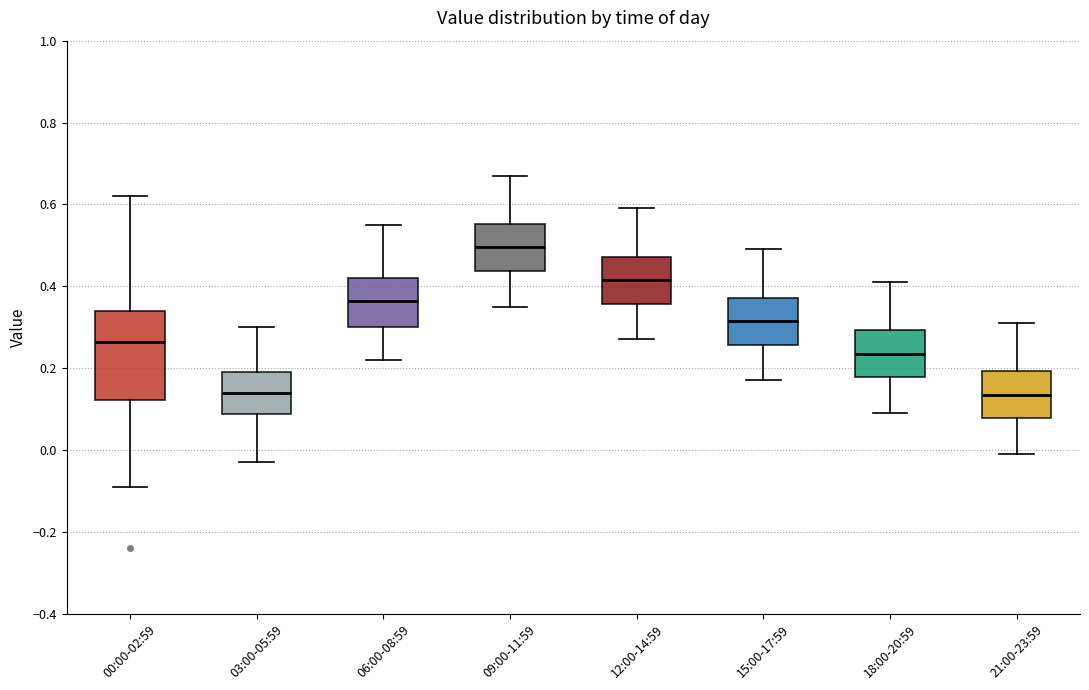

Where does the lower whisker of the box for 00:00-02:59 end on the y-axis? The values are not printed on the chart, so give them approximately, as read against the axis.

-0.08